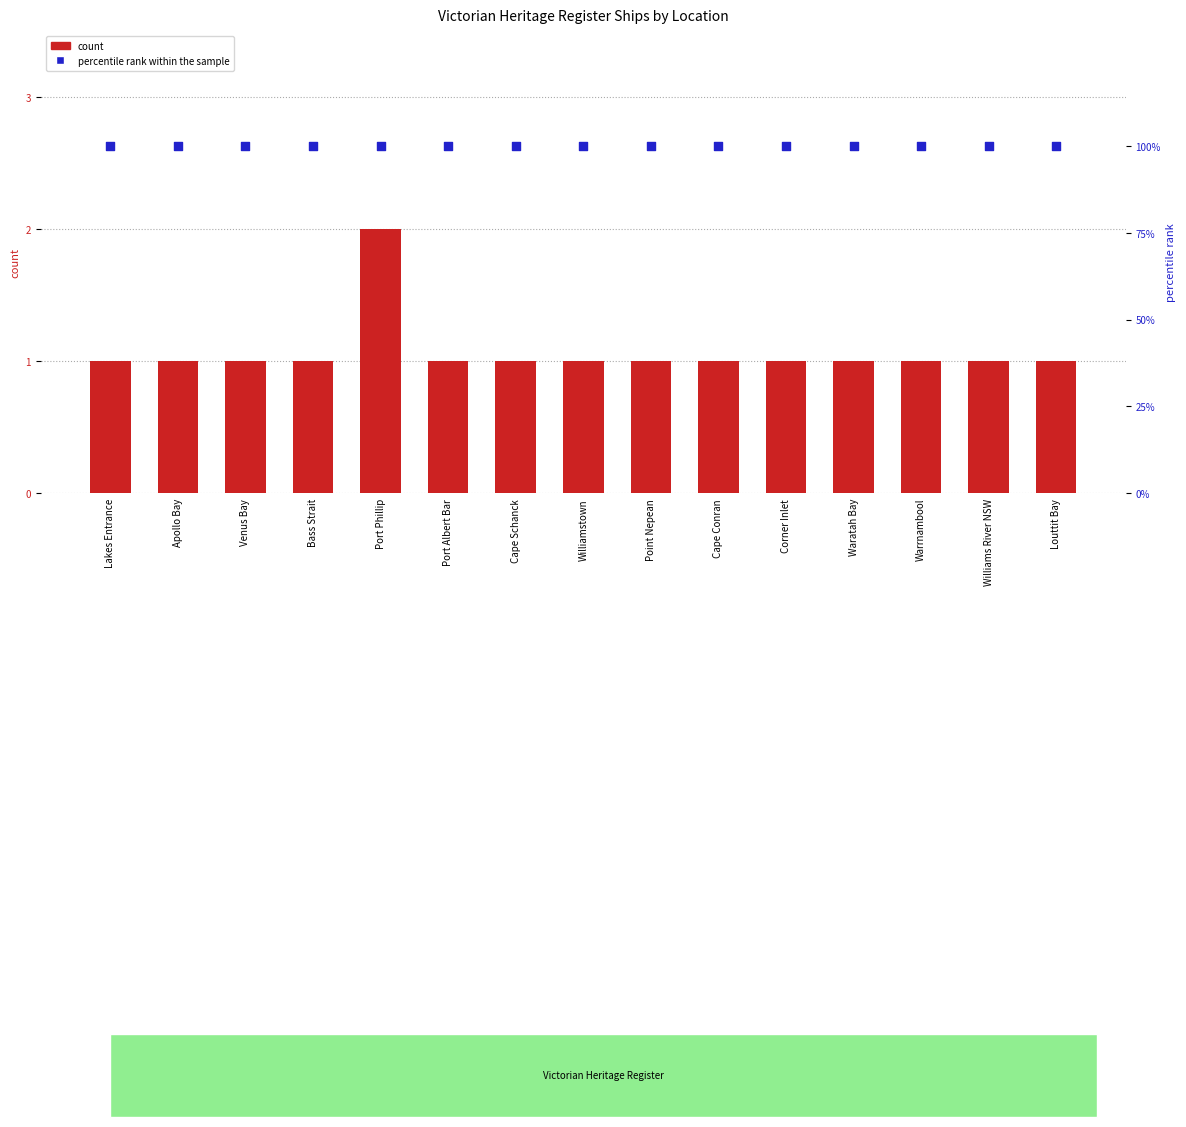

What is the total value across all series at Williamstown?

101